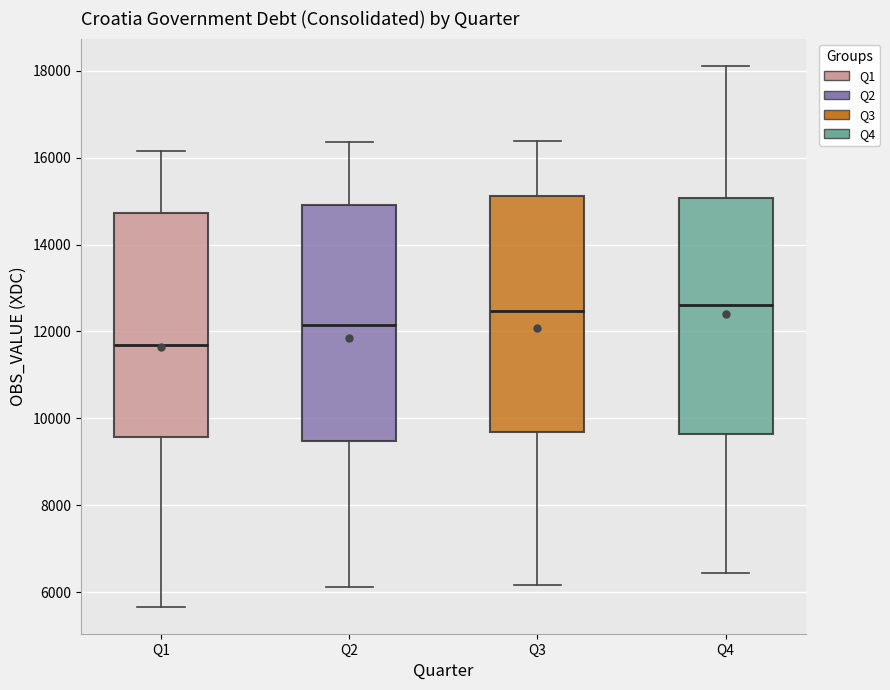

Reading left to right, read every box against the y-axis: the position of its median line, the range the box covers, and the ends of its whiskers. The values are not printed on the chart, so give them approximately, as read against the axis.

Q1: median 11600, box 9600 to 14800, whiskers 5600 to 16200
Q2: median 12200, box 9400 to 15000, whiskers 6200 to 16400
Q3: median 12400, box 9600 to 15200, whiskers 6200 to 16400
Q4: median 12600, box 9600 to 15000, whiskers 6400 to 18200